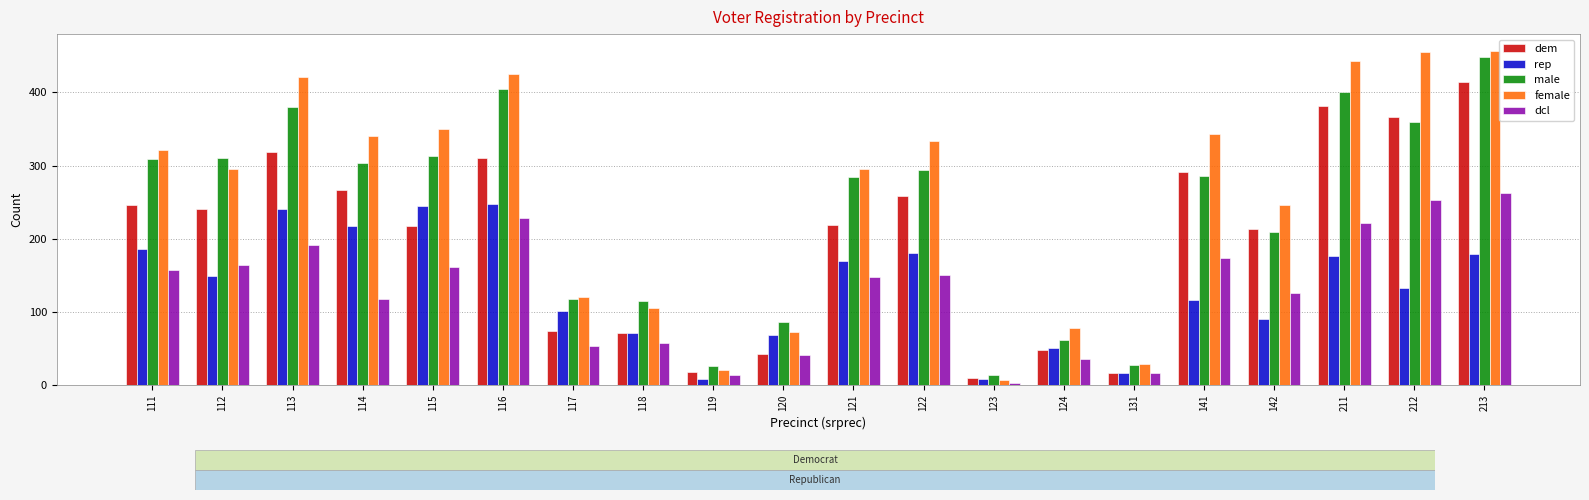

What is the total value across all series at 122?

1217